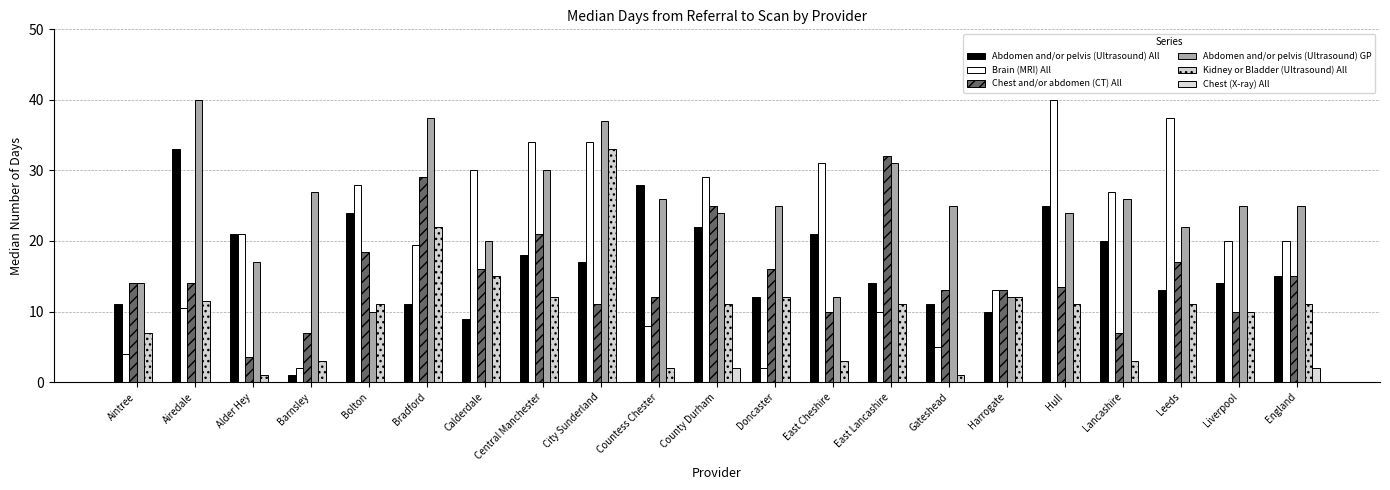

Which series has the largest range (max minus min)?

Brain (MRI) All